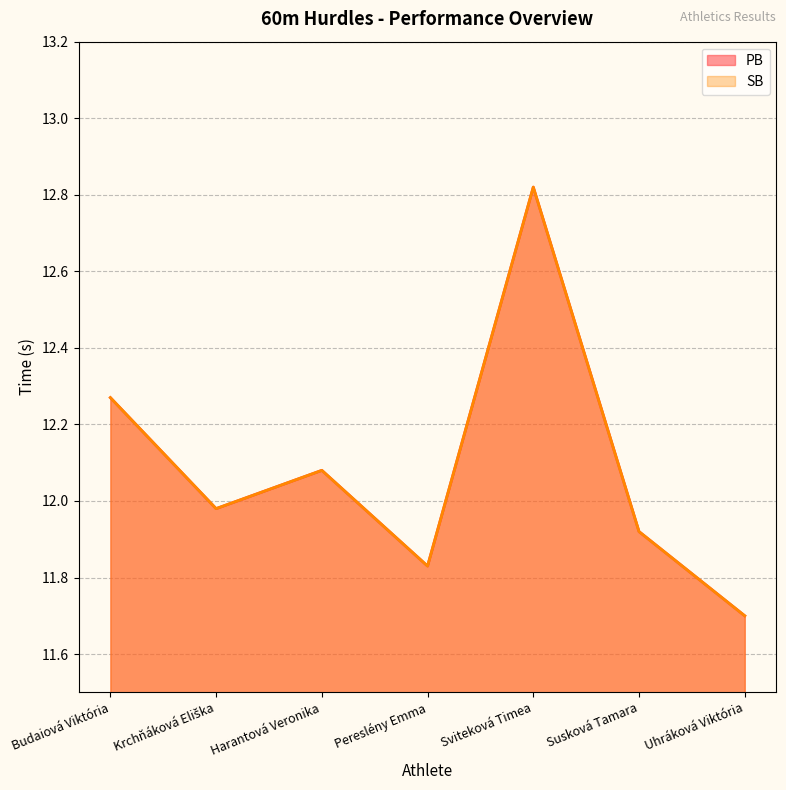

What is the highest value of the SB series?

12.8